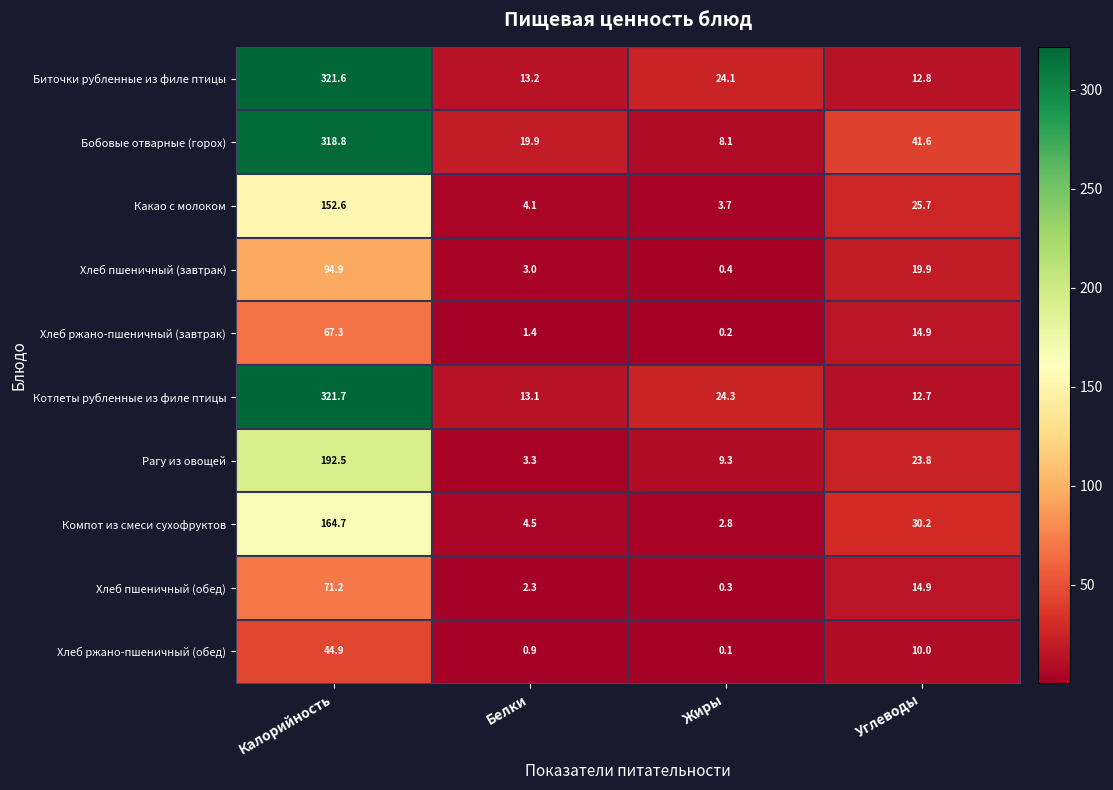

Count the number of categories in the chart.

4